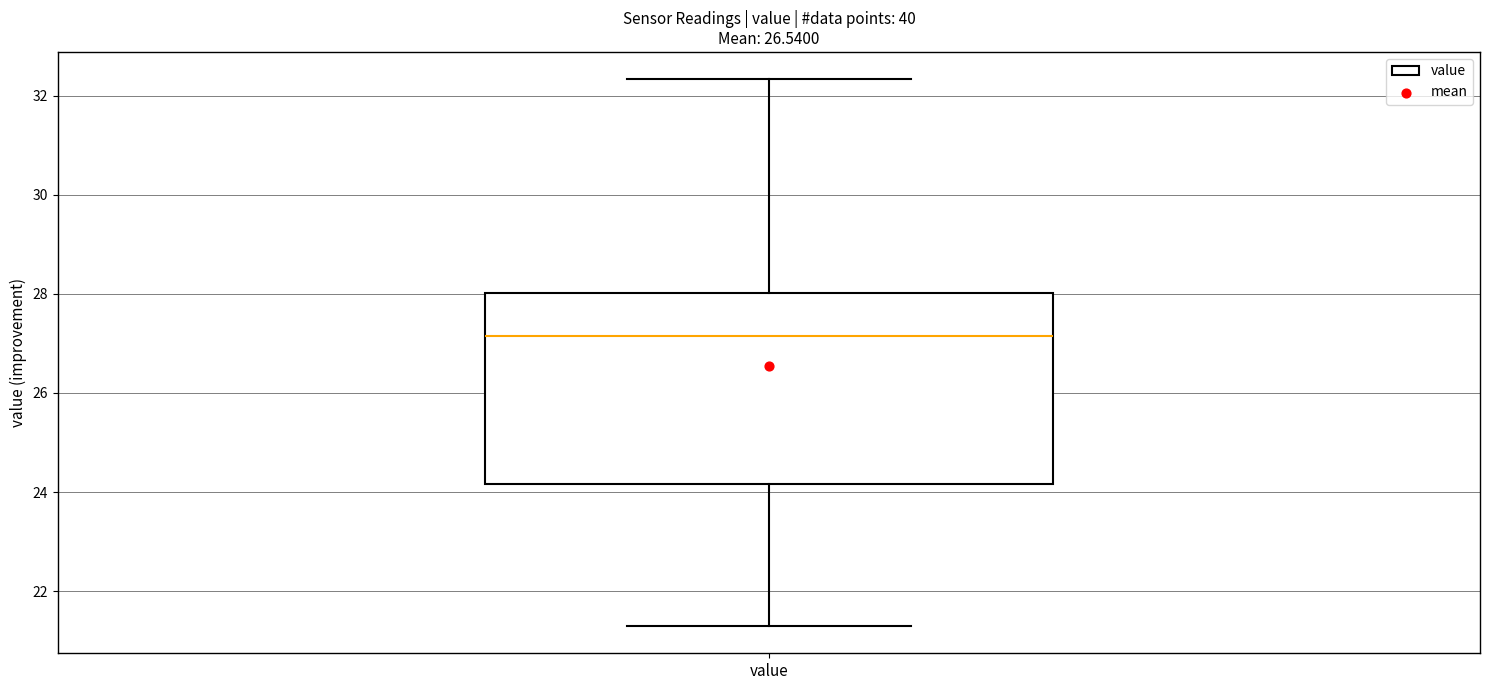

Transcribe this box plot: give where the median line is, the range the box spans, and where the two whiskers end, as read against the y-axis. The values are not printed on the chart, so give them approximately, as read against the axis.

median 27.2, box 24.2 to 28.0, whiskers 21.4 to 32.4